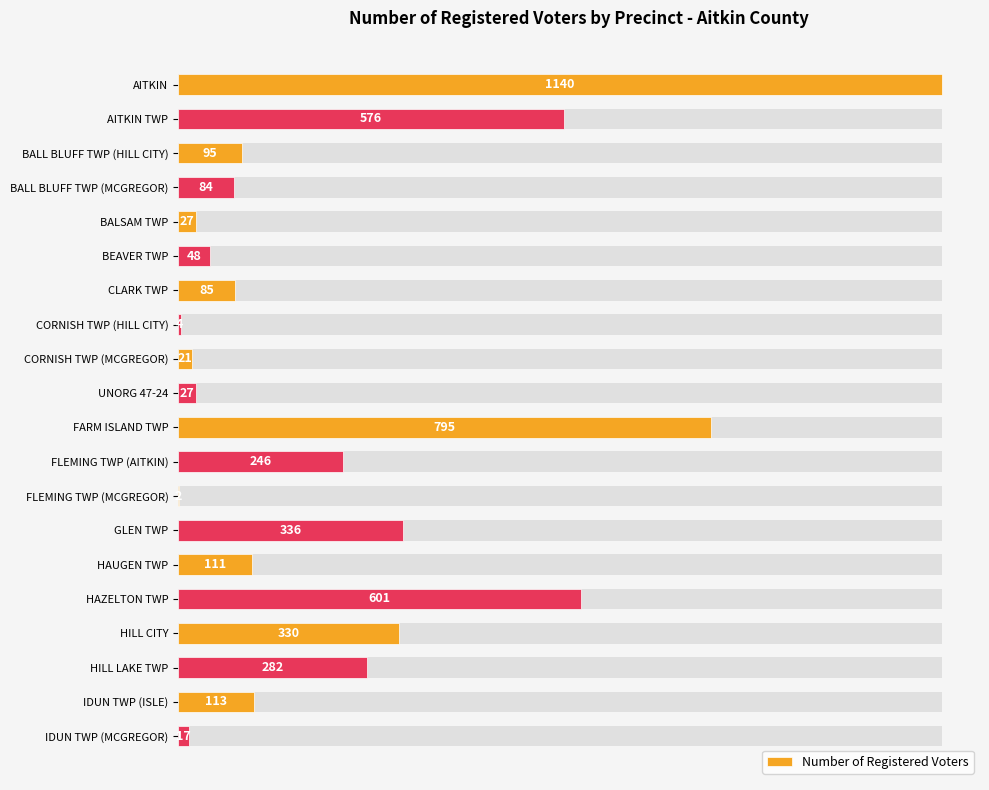

Does the chart contain any negative values?

No